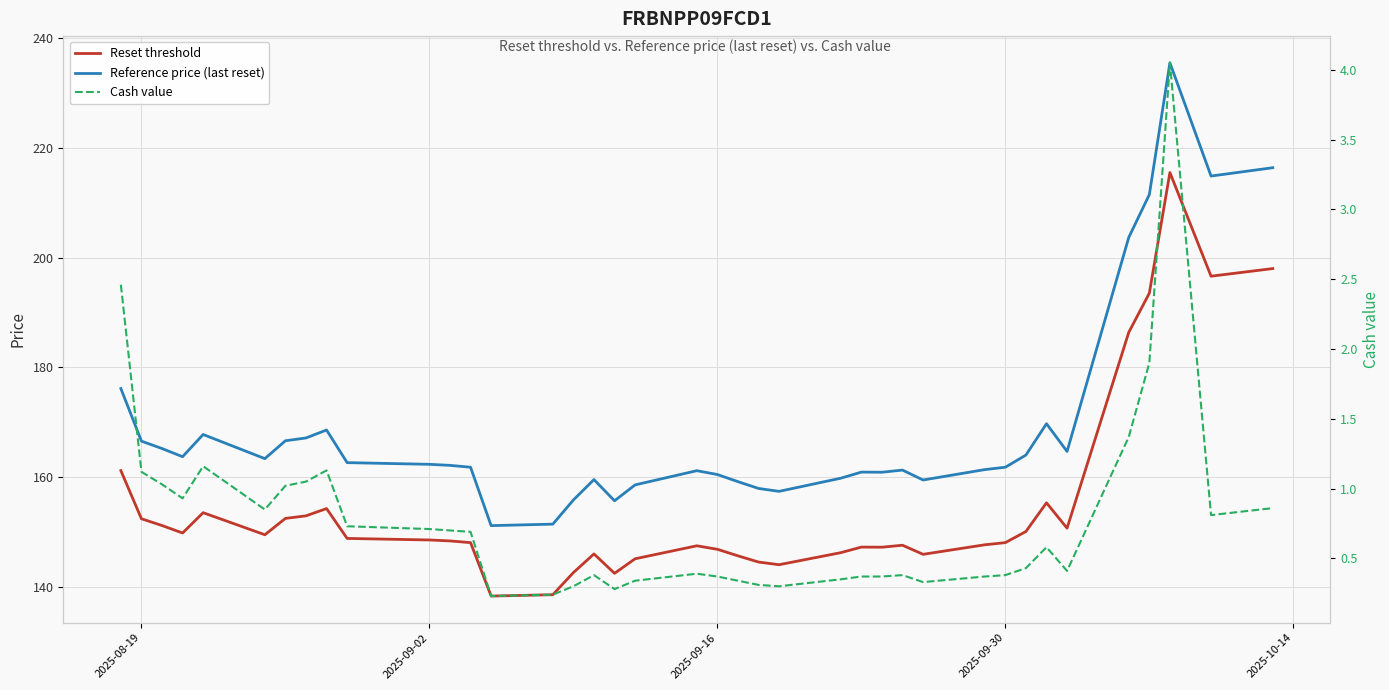

What is the average value of the Reference price (last reset) series?

168.9